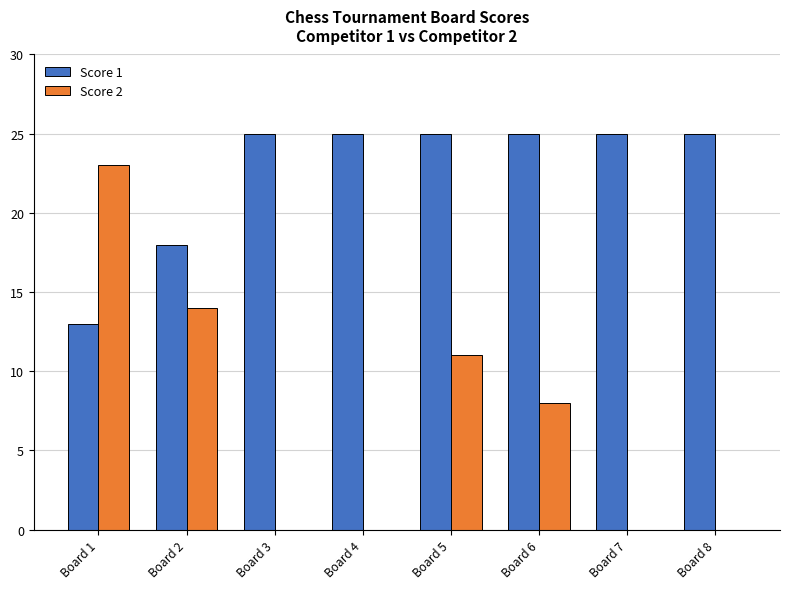

True or false: Score 1 has a value of 41 at Board 7.

False